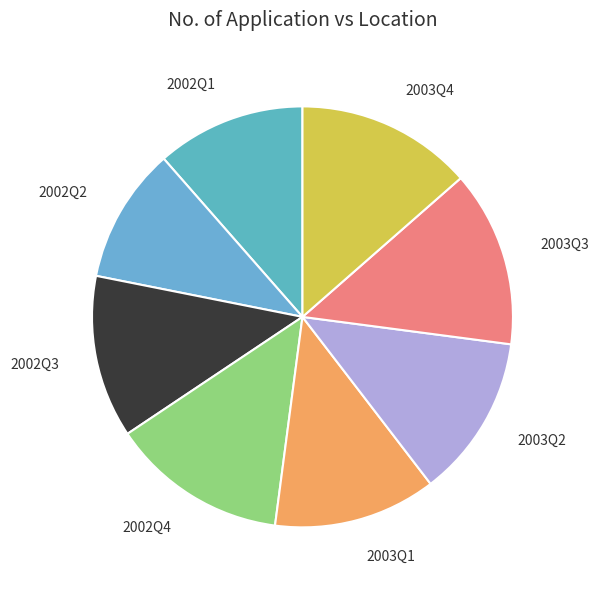

True or false: 2003Q4 accounts for 27% of the total.

False